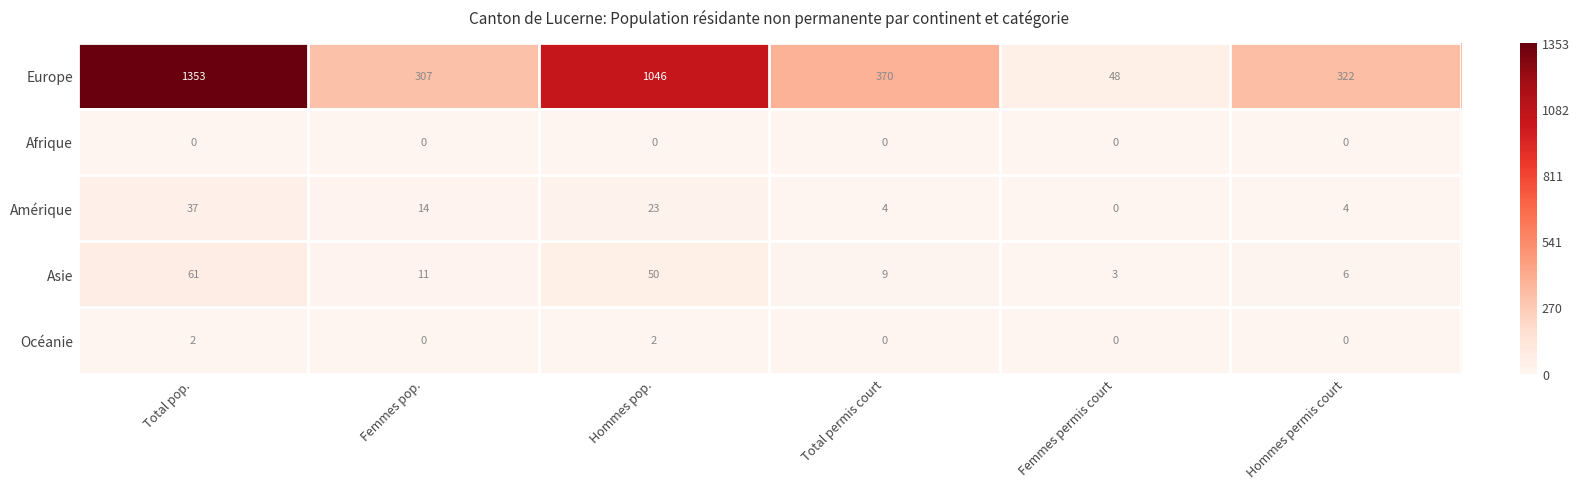

Reading left to right, what are all the values shown in this chart?

Europe: Total pop.=1353	Femmes pop.=307	Hommes pop.=1046	Total permis court=370	Femmes permis court=48	Hommes permis court=322
Afrique: Total pop.=0	Femmes pop.=0	Hommes pop.=0	Total permis court=0	Femmes permis court=0	Hommes permis court=0
Amérique: Total pop.=37	Femmes pop.=14	Hommes pop.=23	Total permis court=4	Femmes permis court=0	Hommes permis court=4
Asie: Total pop.=61	Femmes pop.=11	Hommes pop.=50	Total permis court=9	Femmes permis court=3	Hommes permis court=6
Océanie: Total pop.=2	Femmes pop.=0	Hommes pop.=2	Total permis court=0	Femmes permis court=0	Hommes permis court=0